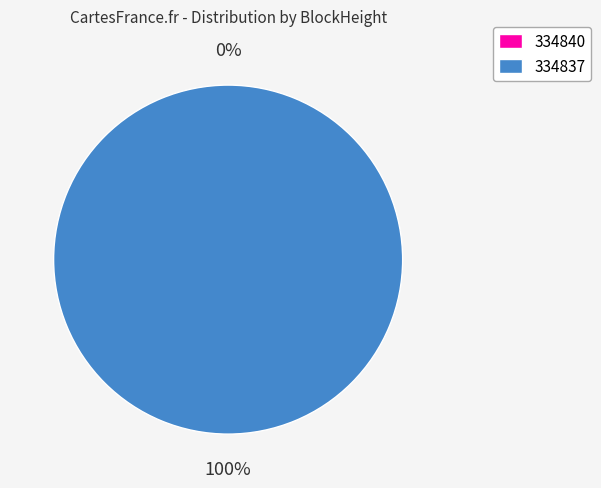

Do 334837 and 334840 together represent more than half of the pie?

Yes